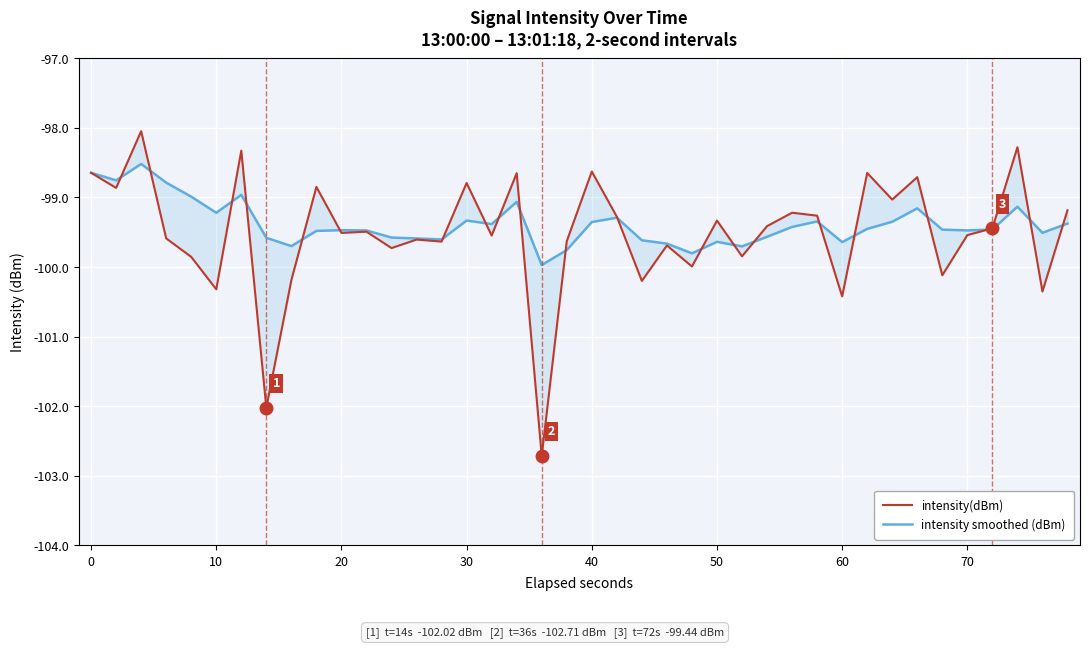

List the series in order of their overall mean, highest first.

intensity smoothed (dBm), intensity(dBm)